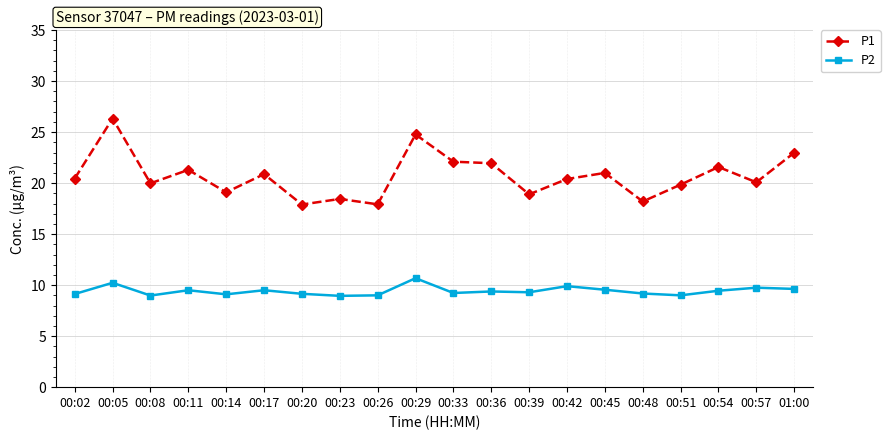

What is the value of the P2 point at the 4th from the left?

9.5